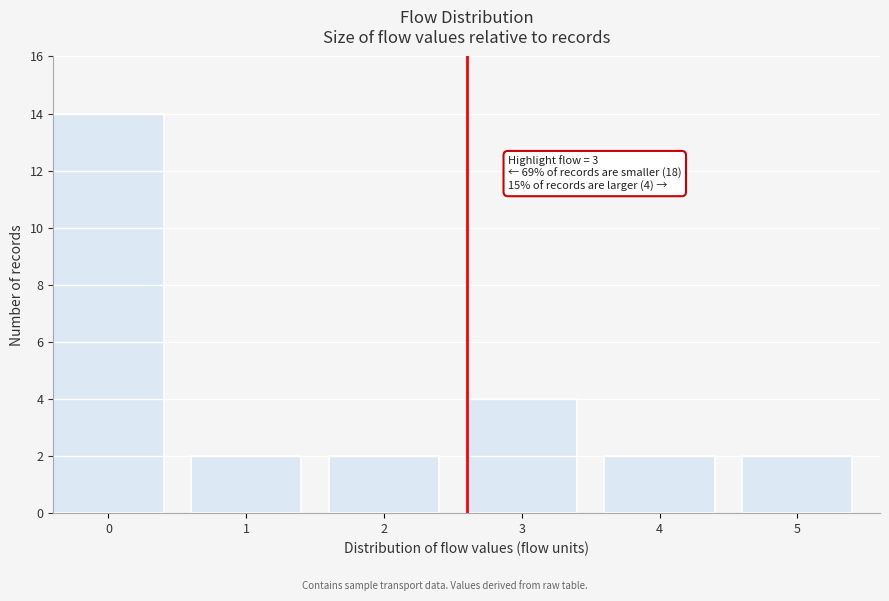

Reading left to right, what are all the values shown in this chart?

0=14	1=2	2=2	3=4	4=2	5=2